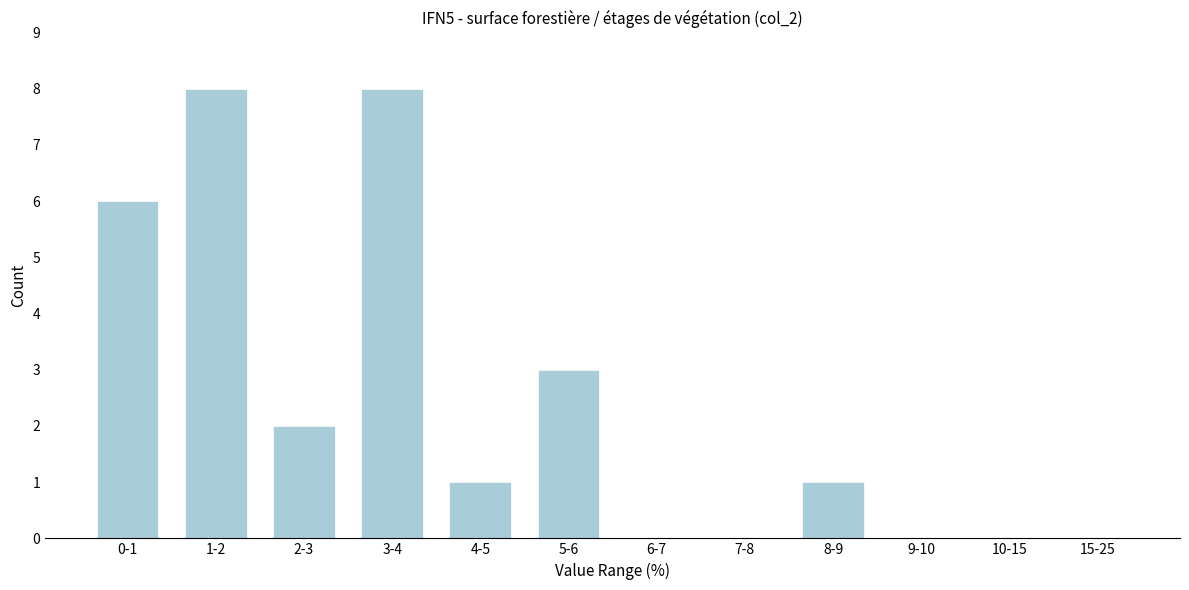

Reading left to right, extract all data points from this chart.

0-1=6	1-2=8	2-3=2	3-4=8	4-5=1	5-6=3	6-7=0	7-8=0	8-9=1	9-10=0	10-15=0	15-25=0